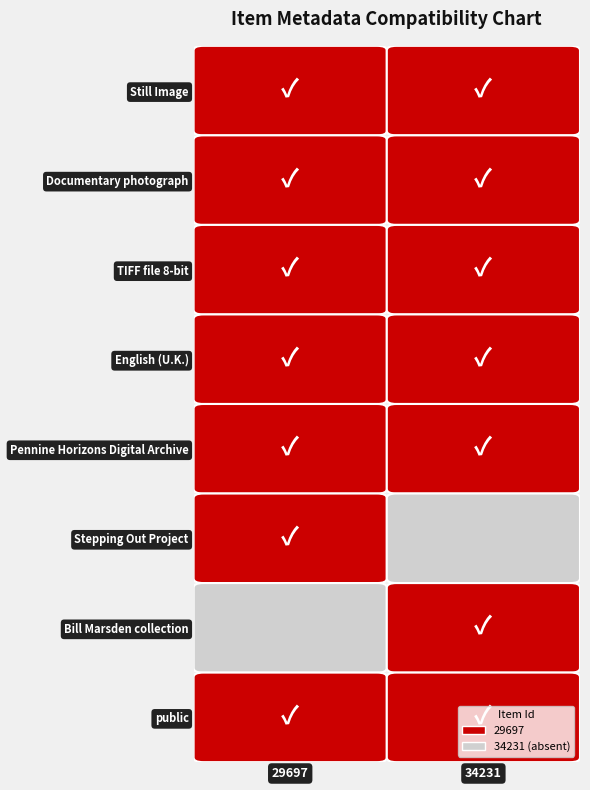

Which series has the widest spread of values?

29697